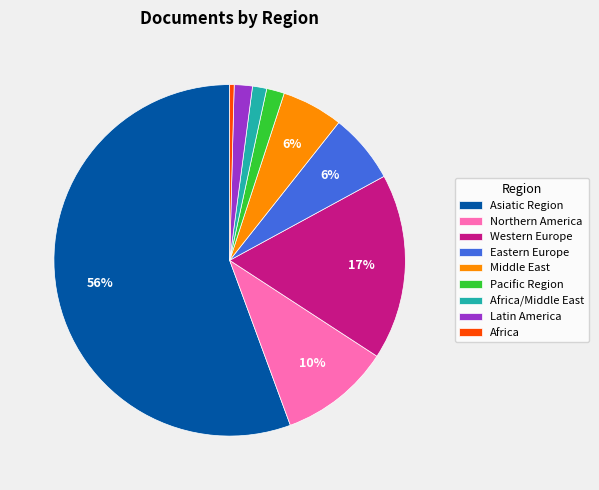

Between Northern America and Pacific Region, which is larger?

Northern America